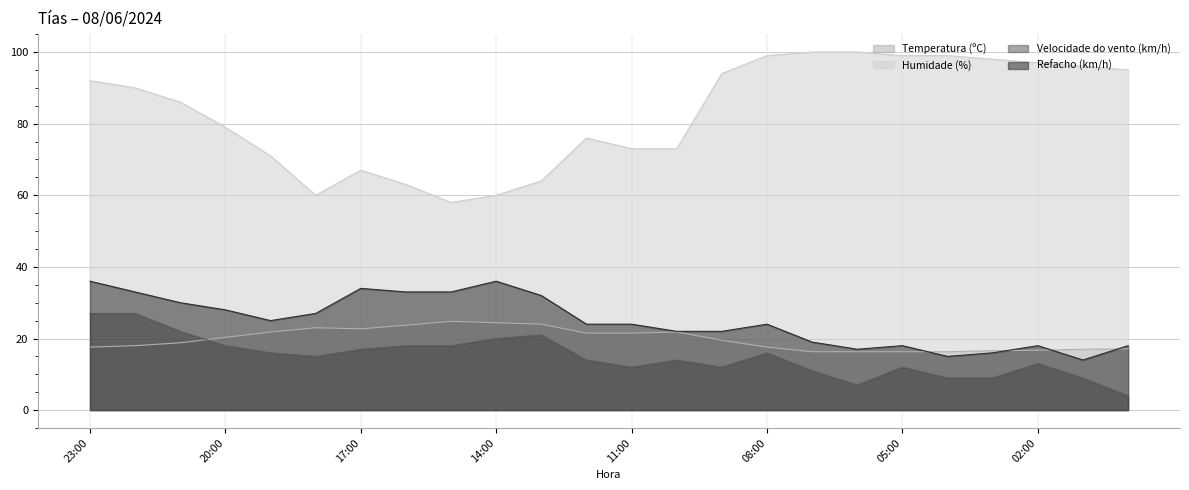

How many lines are shown in the chart?

4